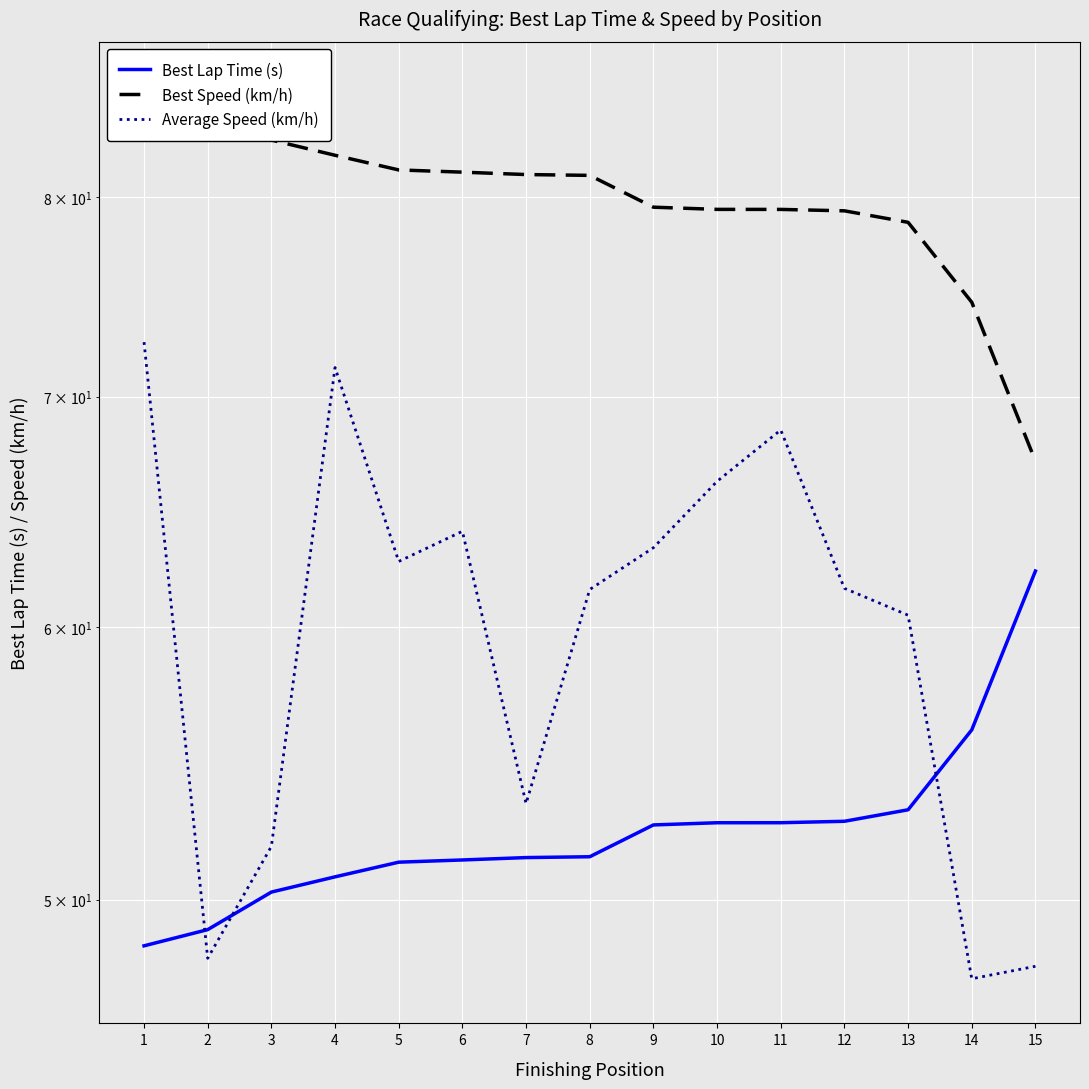

Reading left to right, transcribe all the data shown in this chart.

Best Lap Time (s): 1=48.5	2=49.0	3=50.3	4=50.8	5=51.3	6=51.3	7=51.4	8=51.5	9=52.6	10=52.6	11=52.6	12=52.7	13=53.1	14=56.0	15=62.3
Best Speed (km/h): 1=86.1	2=85.2	3=83.1	4=82.3	5=81.5	6=81.3	7=81.2	8=81.2	9=79.4	10=79.3	11=79.3	12=79.3	13=78.6	14=74.6	15=67.0
Average Speed (km/h): 1=72.6	2=48.1	3=51.8	4=71.4	5=62.7	6=64.0	7=53.3	8=61.5	9=63.3	10=66.1	11=68.5	12=61.6	13=60.5	14=47.4	15=47.8